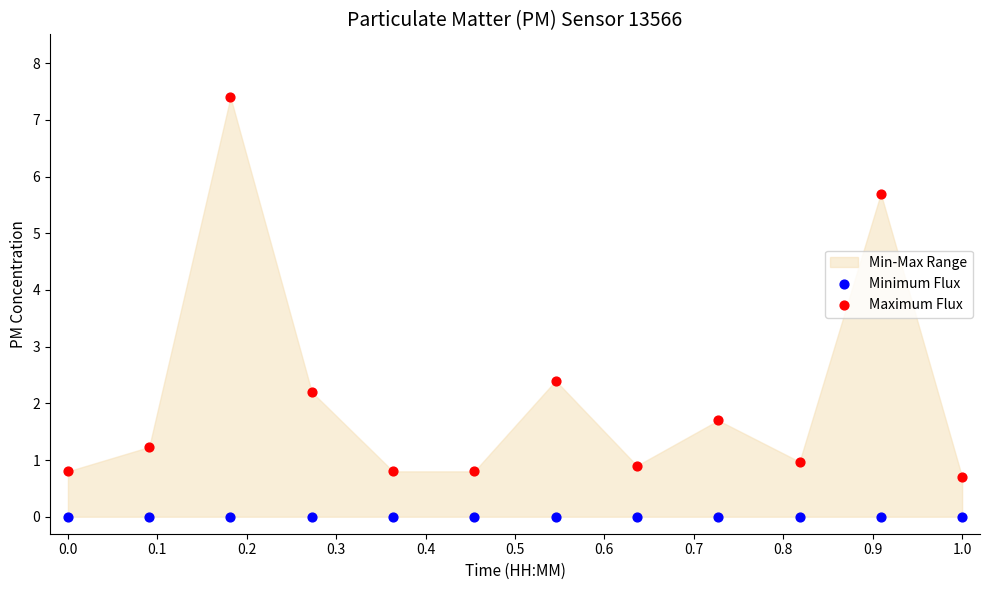

Which series contains the lowest Y value?

Minimum Flux